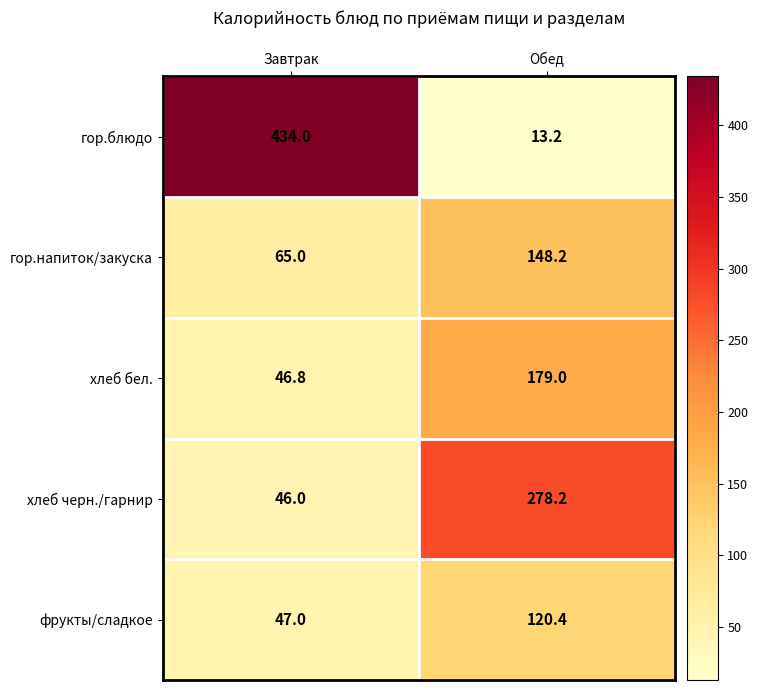

What is the sum of the фрукты/сладкое values at Обед and Завтрак?

167.4